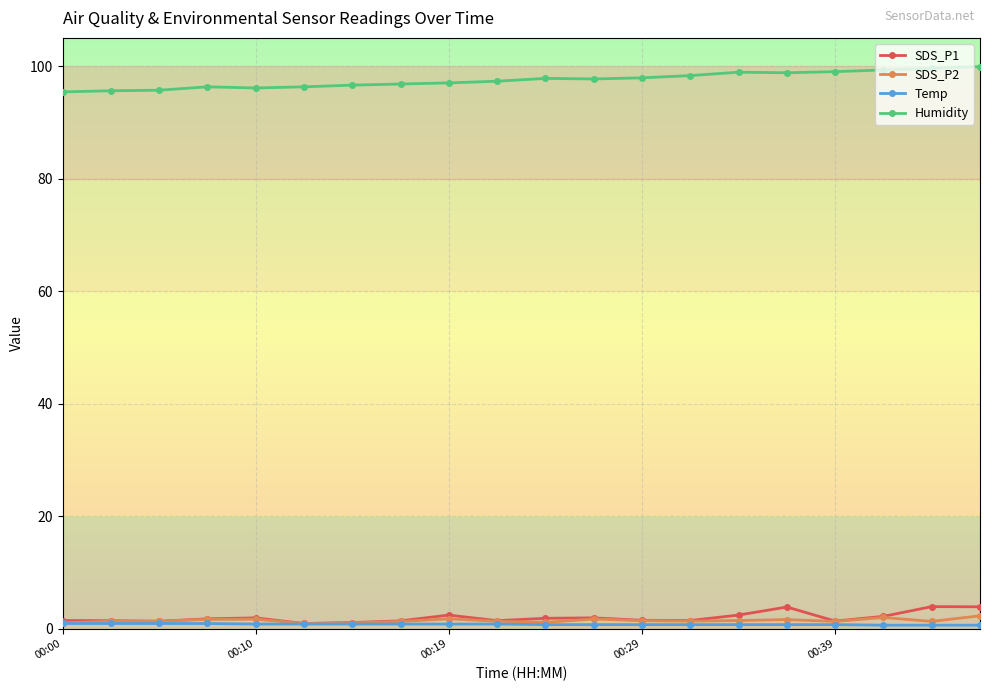

What is the value of the SDS_P1 point at the 15th from the left?

2.4